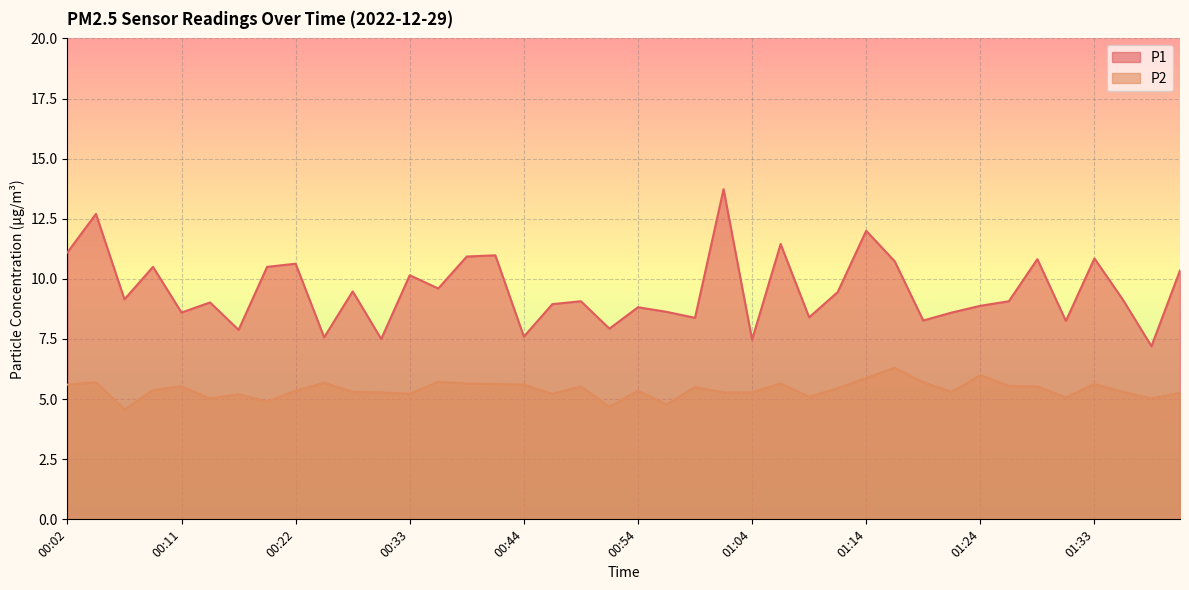

What are all the series names shown in the legend?

P1, P2